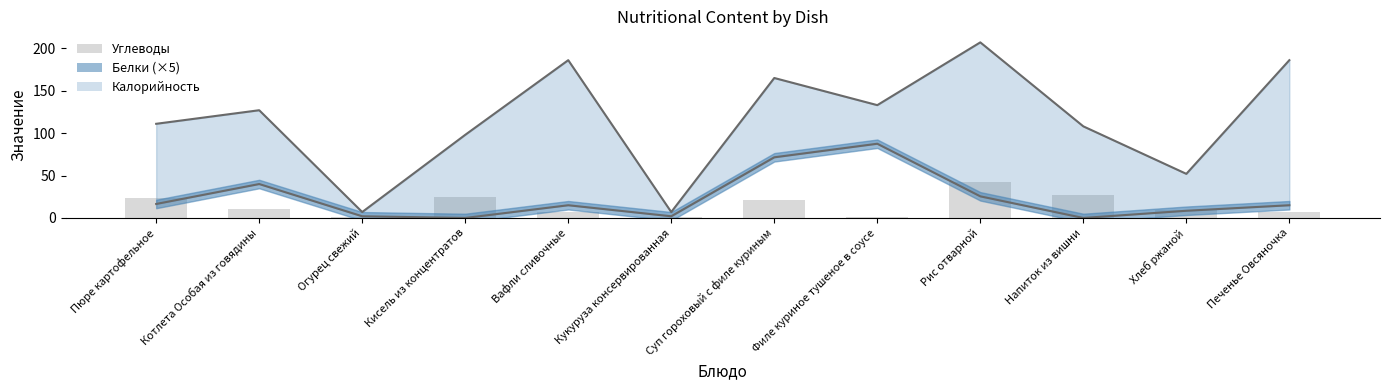

How many bars are there in total?

12